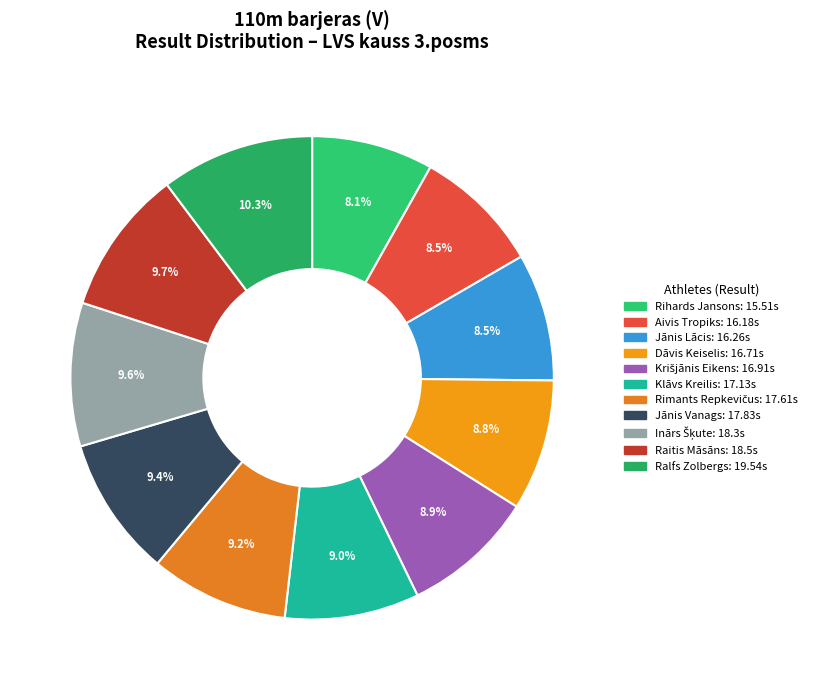

What is the total percentage of Krišjānis Eikens and Rimants Repkevičus?

18.1%